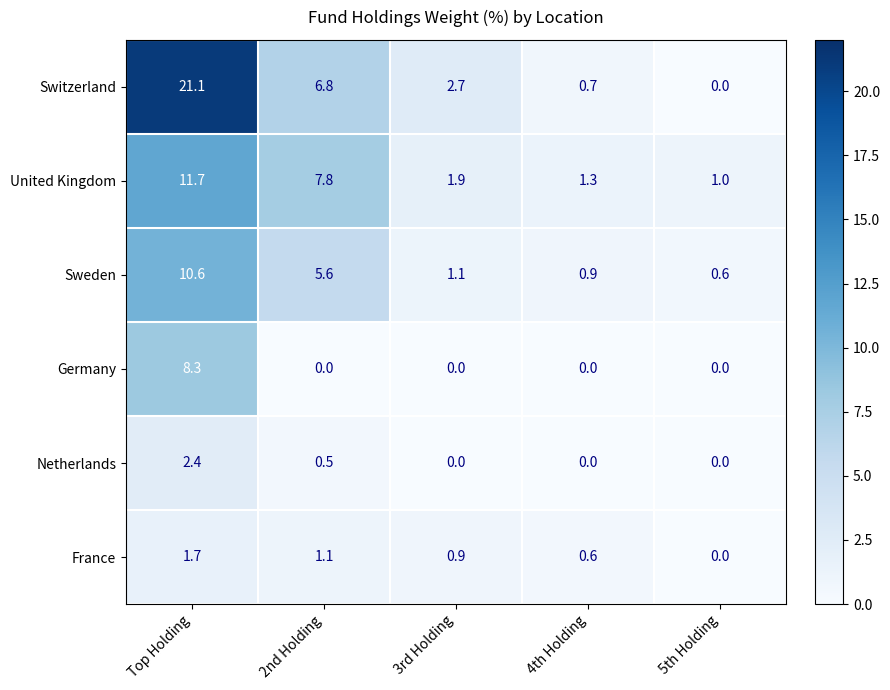

The Germany series shows 0.0 at 2nd Holding. True or false?

True